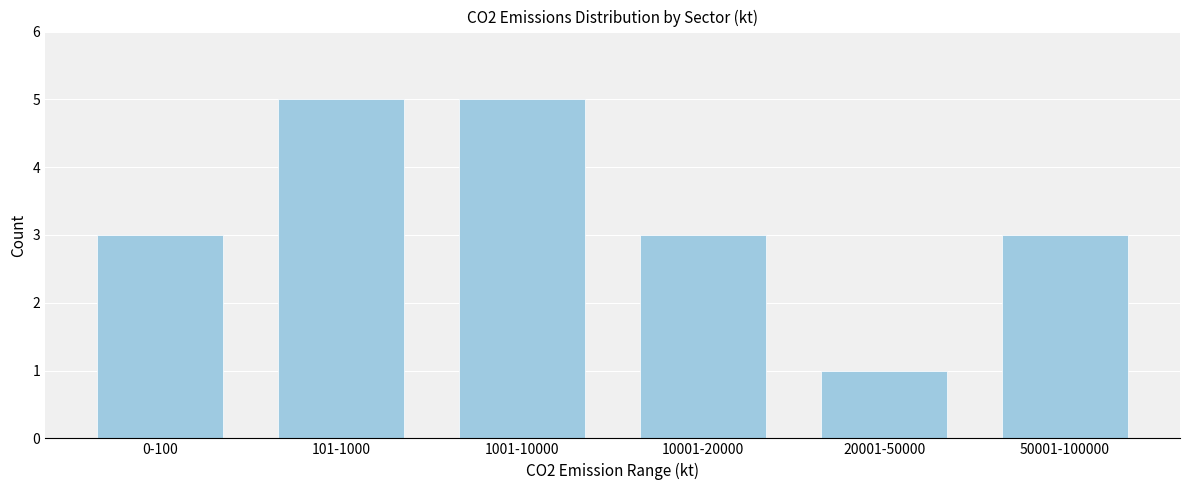

Reading left to right, what are all the values shown in this chart?

0-100=3	101-1000=5	1001-10000=5	10001-20000=3	20001-50000=1	50001-100000=3